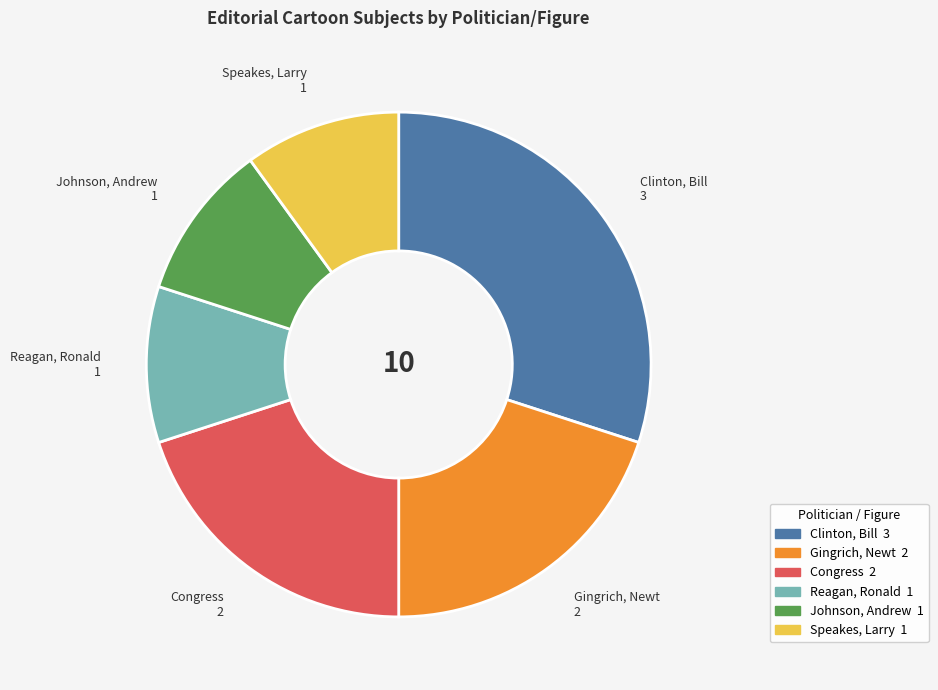

The Gingrich, Newt slice represents 20% of the pie. True or false?

True